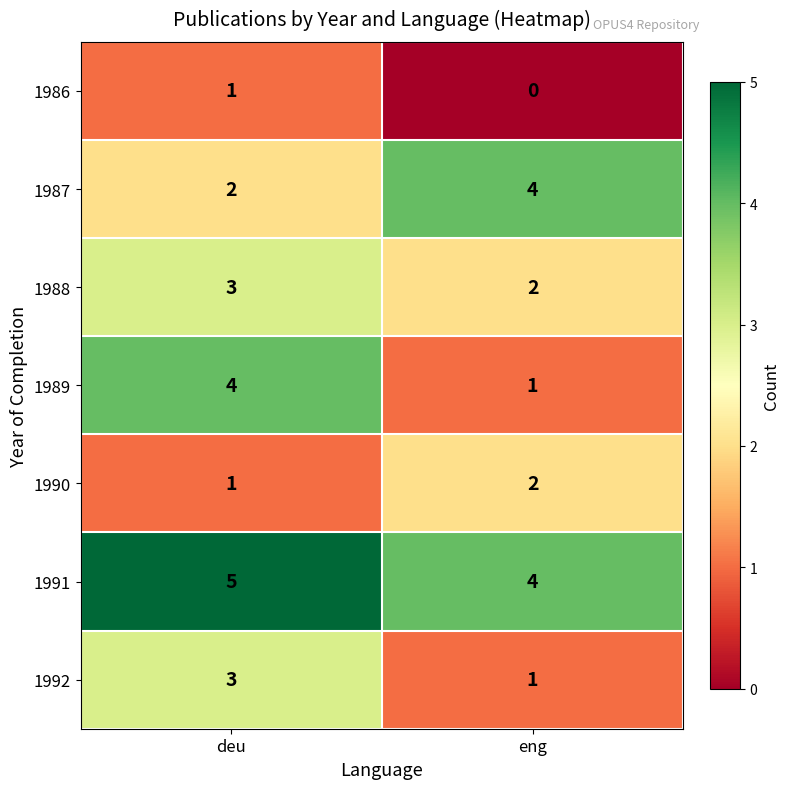

Read the 1988 value at deu.

3